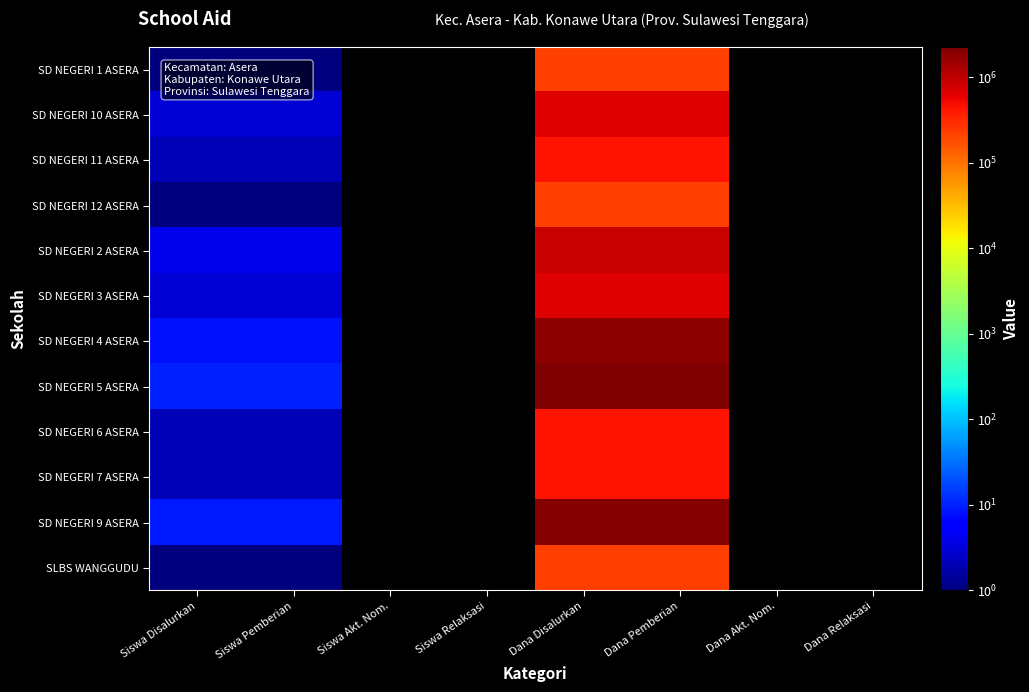

What is the total value across all series at Dana Disalurkan?

10350000.0